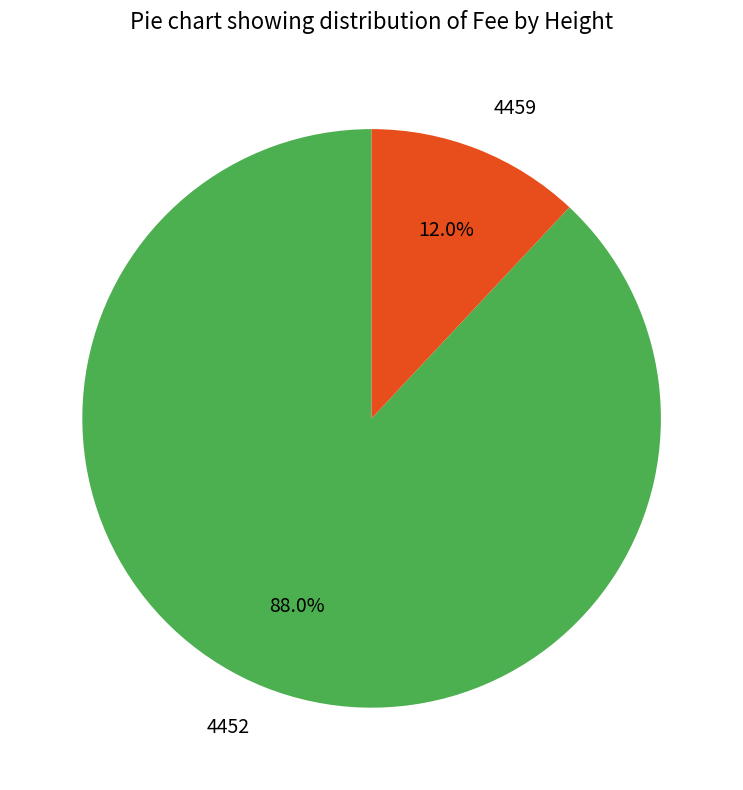

True or false: 4459 accounts for 12% of the total.

True